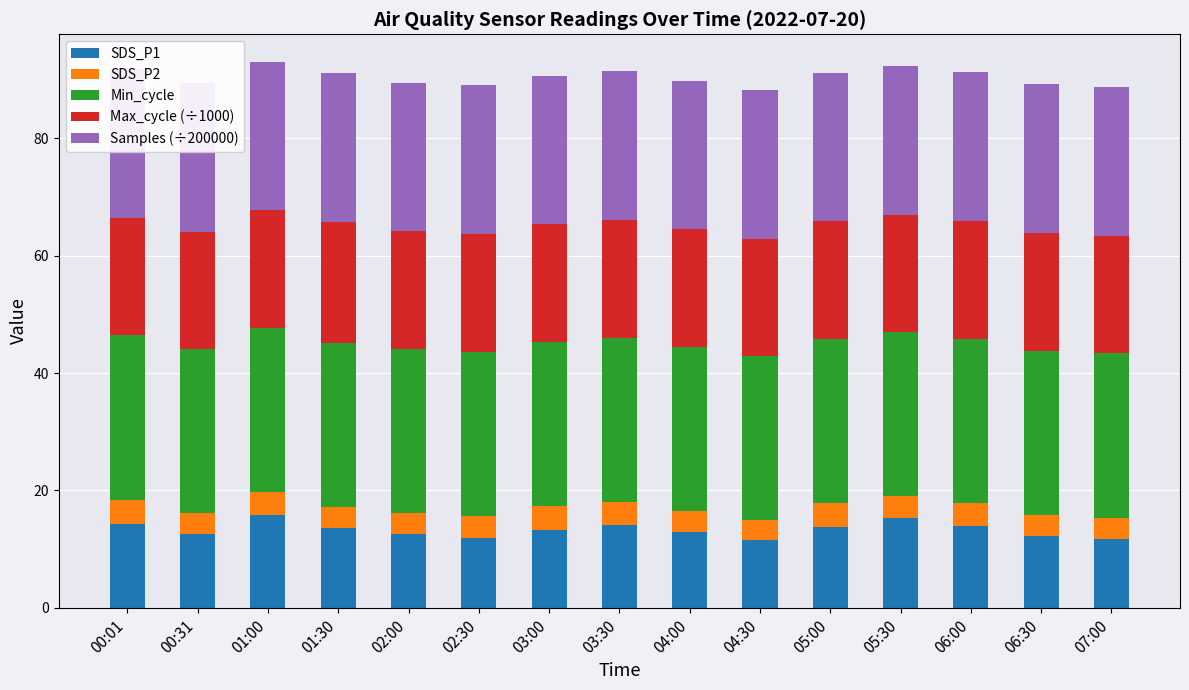

What is the total value across all series at 00:01?

91.8